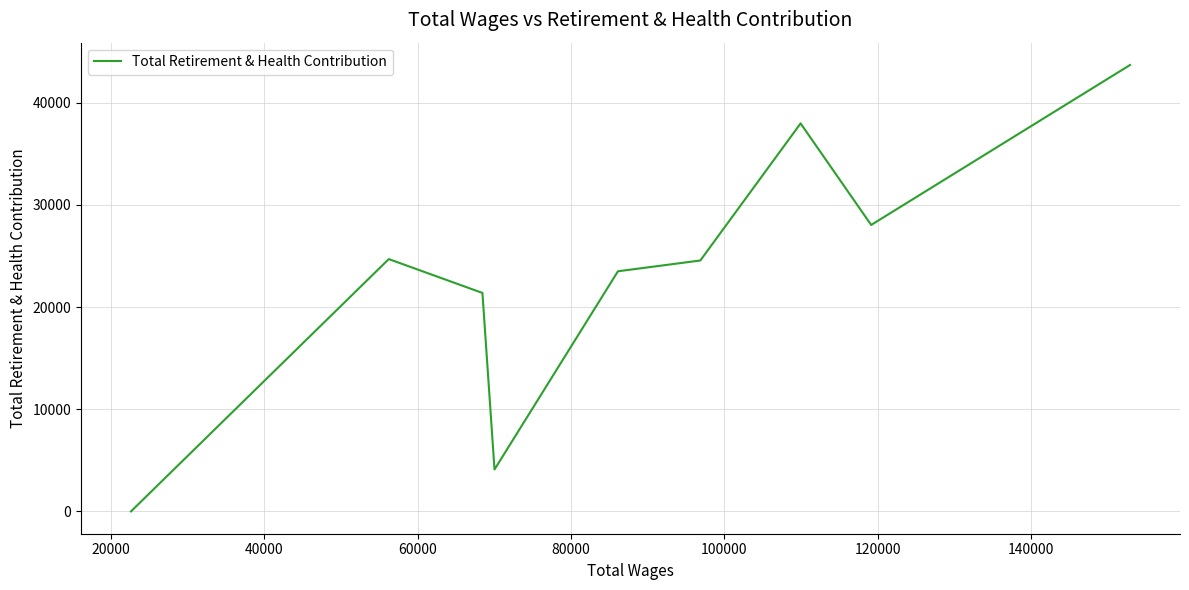

What is the greatest value displayed?

43687